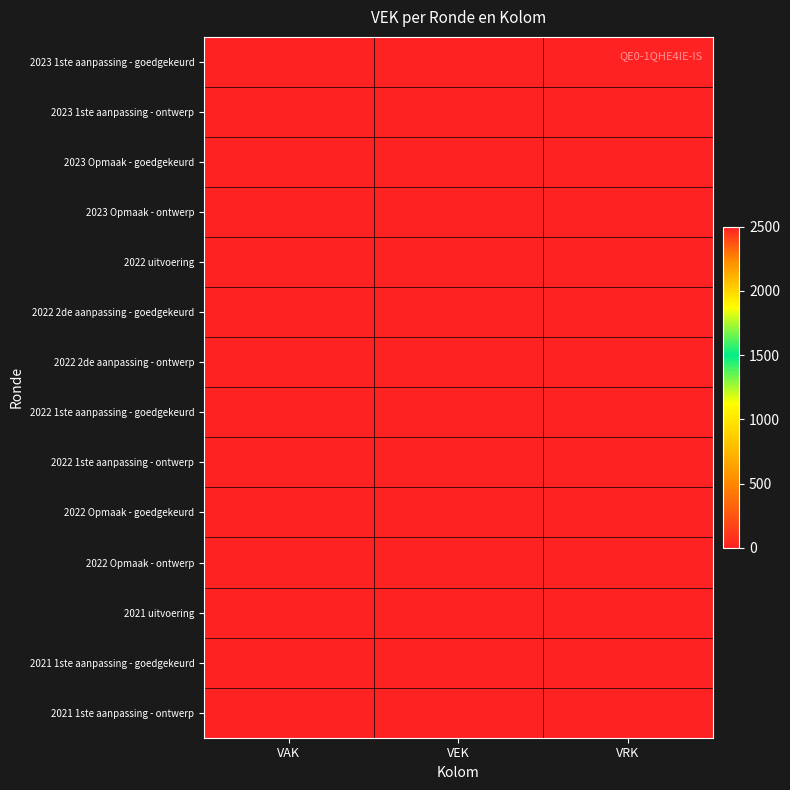

Reading right to left, what are all the values shown in this chart?

2023 1ste aanpassing - goedgekeurd: VRK=0	VEK=0	VAK=0
2023 1ste aanpassing - ontwerp: VRK=0	VEK=0	VAK=0
2023 Opmaak - goedgekeurd: VRK=0	VEK=0	VAK=0
2023 Opmaak - ontwerp: VRK=0	VEK=0	VAK=0
2022 uitvoering: VRK=0	VEK=0	VAK=0
2022 2de aanpassing - goedgekeurd: VRK=0	VEK=0	VAK=0
2022 2de aanpassing - ontwerp: VRK=0	VEK=0	VAK=0
2022 1ste aanpassing - goedgekeurd: VRK=0	VEK=0	VAK=0
2022 1ste aanpassing - ontwerp: VRK=0	VEK=0	VAK=0
2022 Opmaak - goedgekeurd: VRK=0	VEK=0	VAK=0
2022 Opmaak - ontwerp: VRK=0	VEK=0	VAK=0
2021 uitvoering: VRK=0	VEK=0	VAK=0
2021 1ste aanpassing - goedgekeurd: VRK=0	VEK=2500	VAK=2500
2021 1ste aanpassing - ontwerp: VRK=0	VEK=2500	VAK=2500